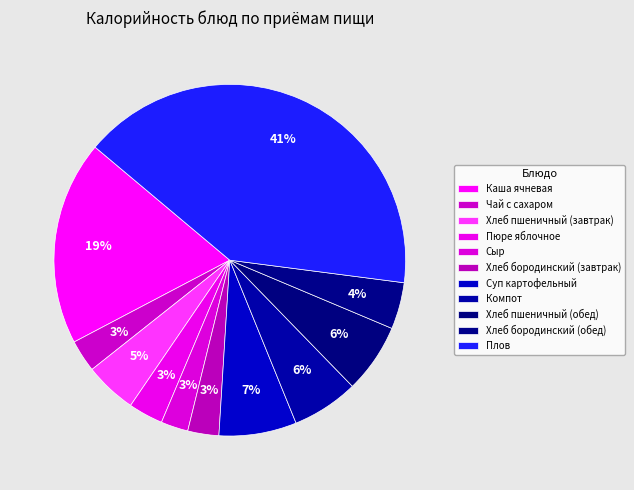

How many segments does this pie chart have?

11